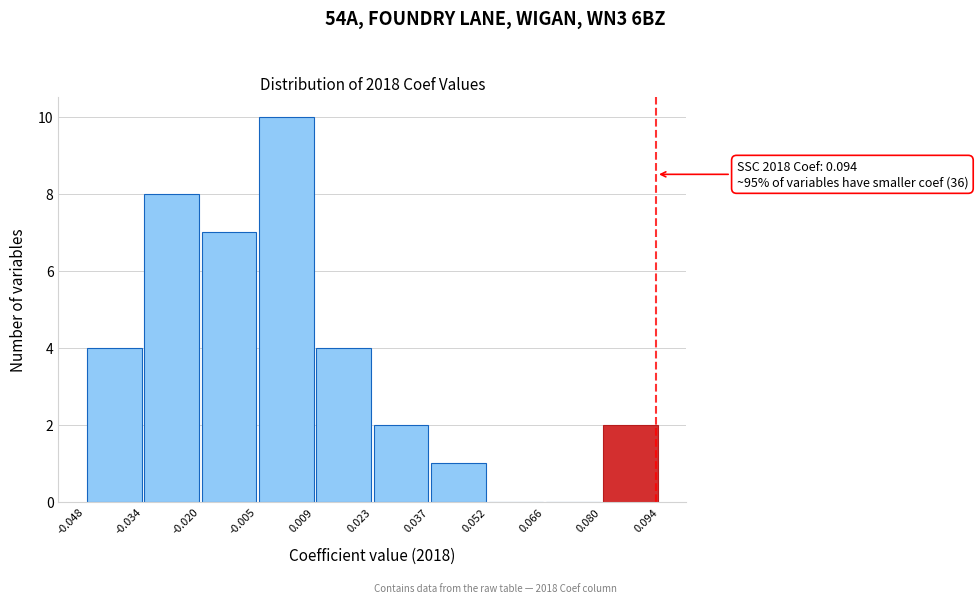

Over which range of the x-axis is the bar tallest?

-0.005 to 0.009